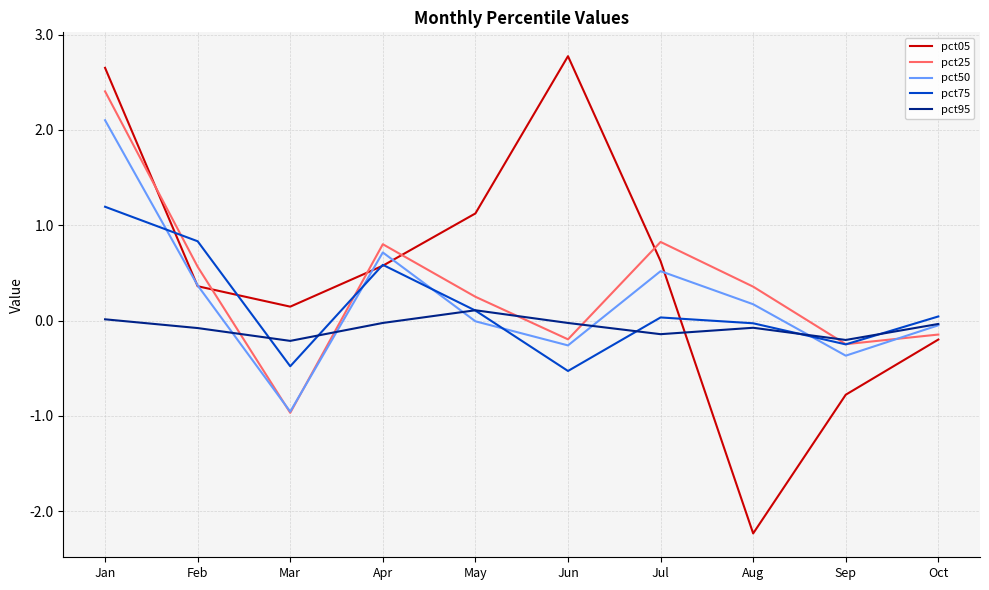

What is the total value across all series at Feb?

2.0